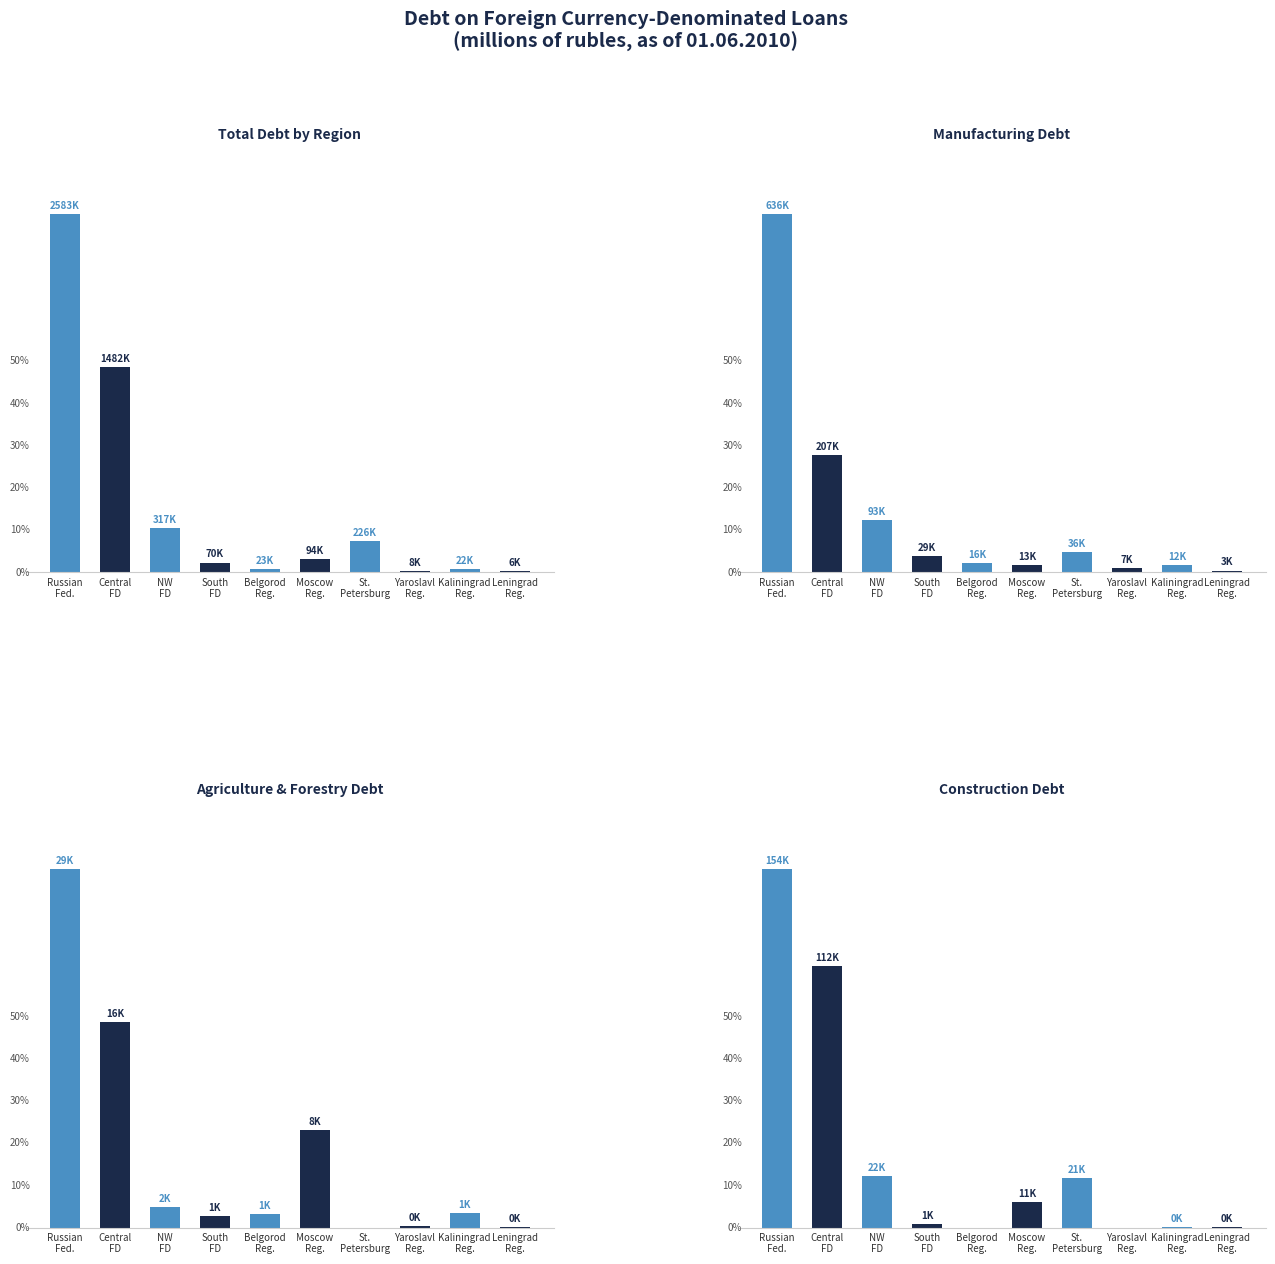

Does the chart contain stacked bars?

No